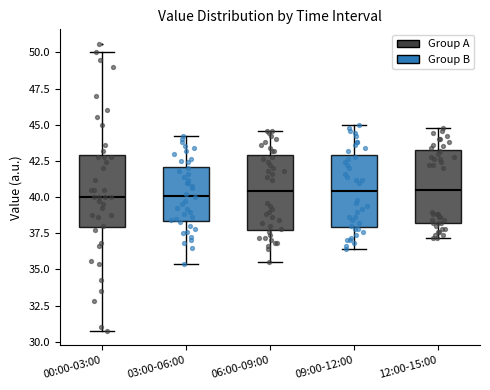

Reading left to right, read every box against the y-axis: the position of its median line, the range the box covers, and the ends of its whiskers. The values are not printed on the chart, so give them approximately, as read against the axis.

00:00-03:00: median 40.0, box 38.0 to 43.0, whiskers 31.0 to 50.0
03:00-06:00: median 40.0, box 38.5 to 42.0, whiskers 35.5 to 44.0
06:00-09:00: median 40.5, box 38.0 to 43.0, whiskers 35.5 to 44.5
09:00-12:00: median 40.5, box 38.0 to 43.0, whiskers 36.5 to 45.0
12:00-15:00: median 40.5, box 38.0 to 43.5, whiskers 37.0 to 45.0